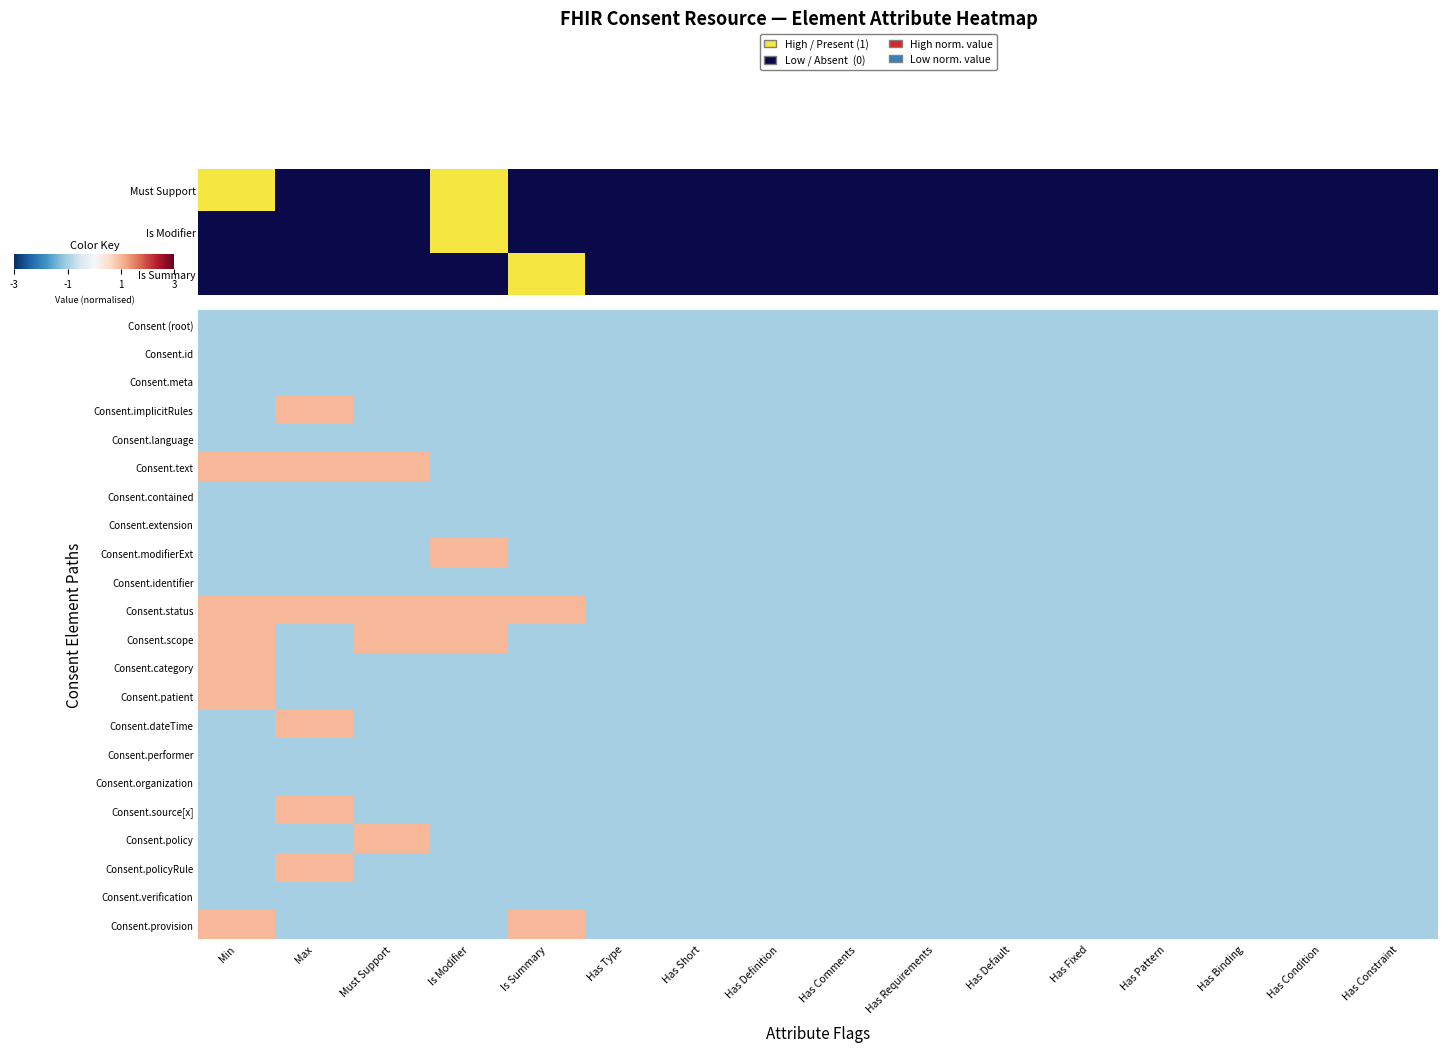

Between Has Type and Has Short, which series saw the biggest shift?

Consent (root)